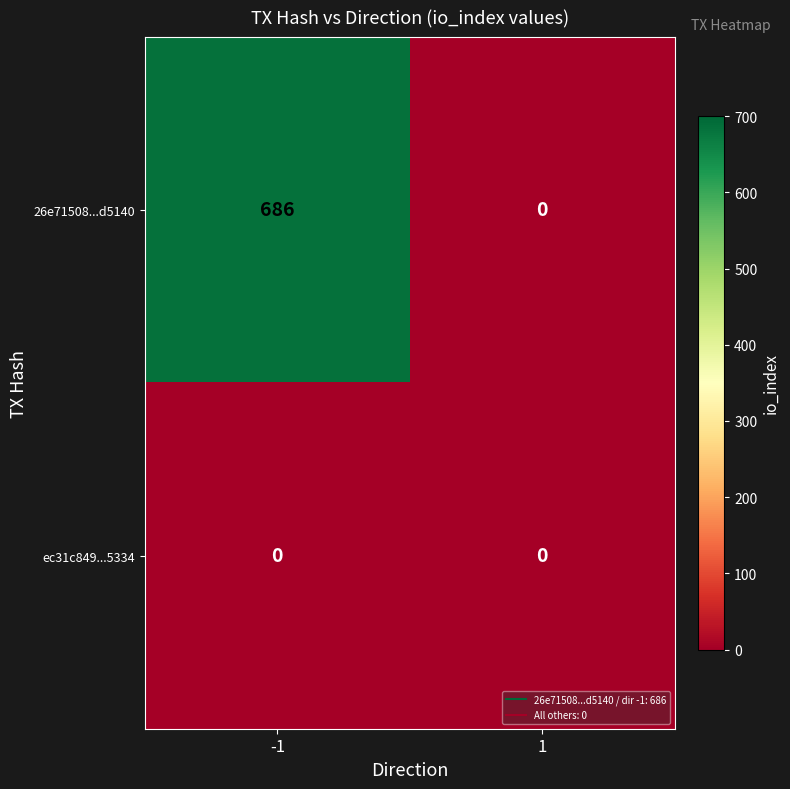

Reading left to right, transcribe all the data shown in this chart.

26e71508...d5140: 686	0
ec31c849...5334: 0	0